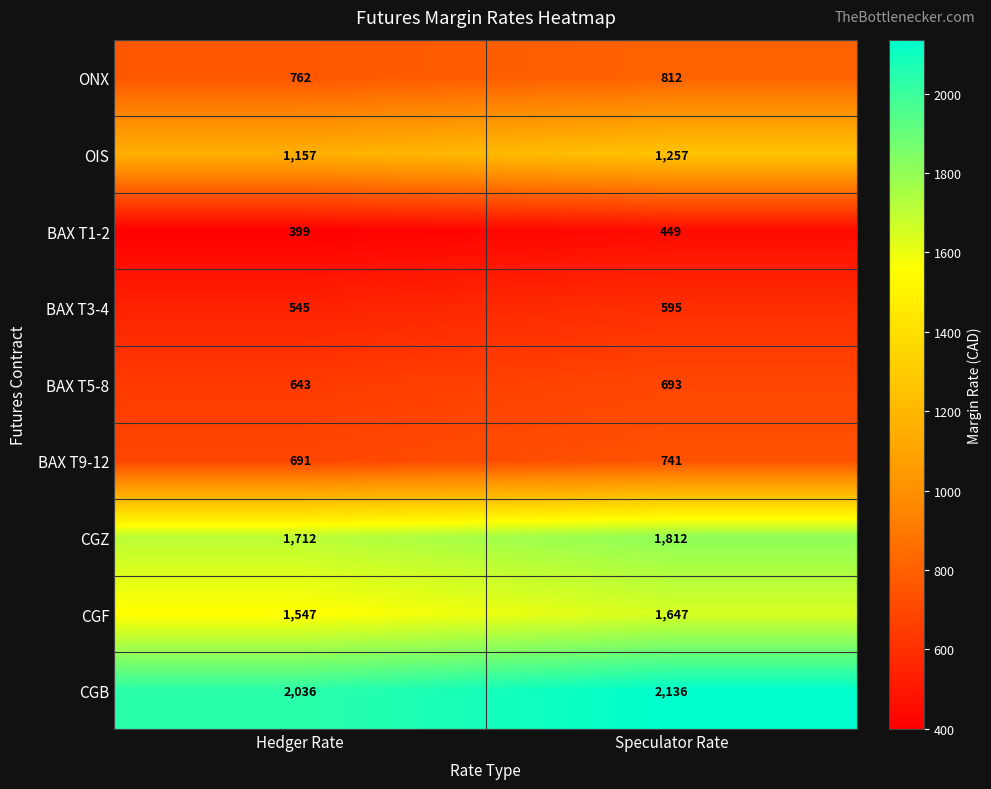

Reading right to left, extract all data points from this chart.

ONX: 812	762
OIS: 1257	1157
BAX T1-2: 449	399
BAX T3-4: 595	545
BAX T5-8: 693	643
BAX T9-12: 741	691
CGZ: 1812	1712
CGF: 1647	1547
CGB: 2136	2036